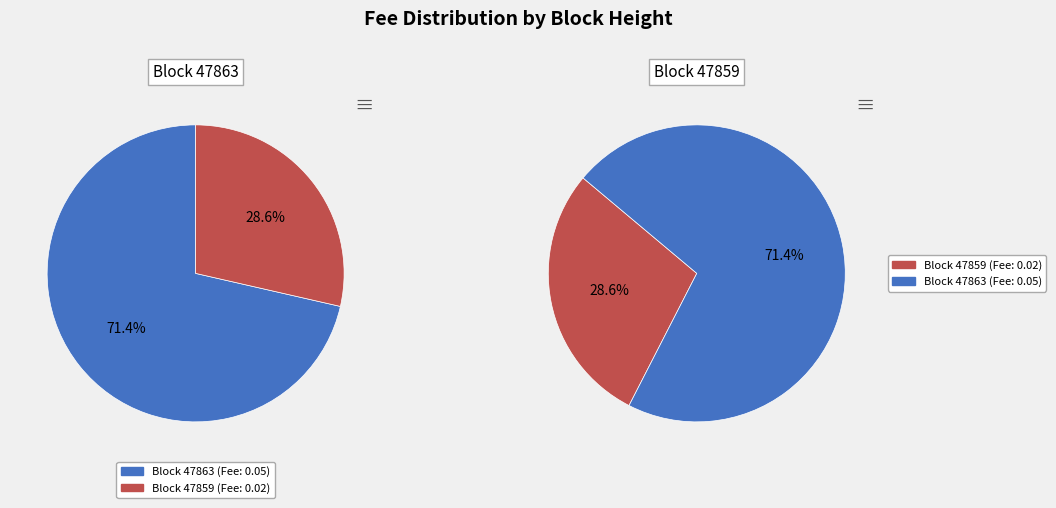

True or false: 47863 accounts for 71% of the total.

True